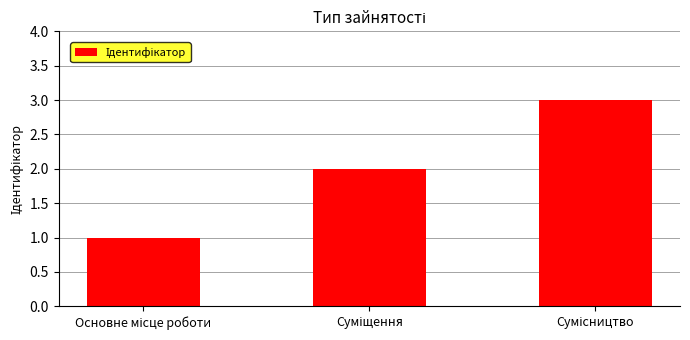

What is the greatest value displayed?

3